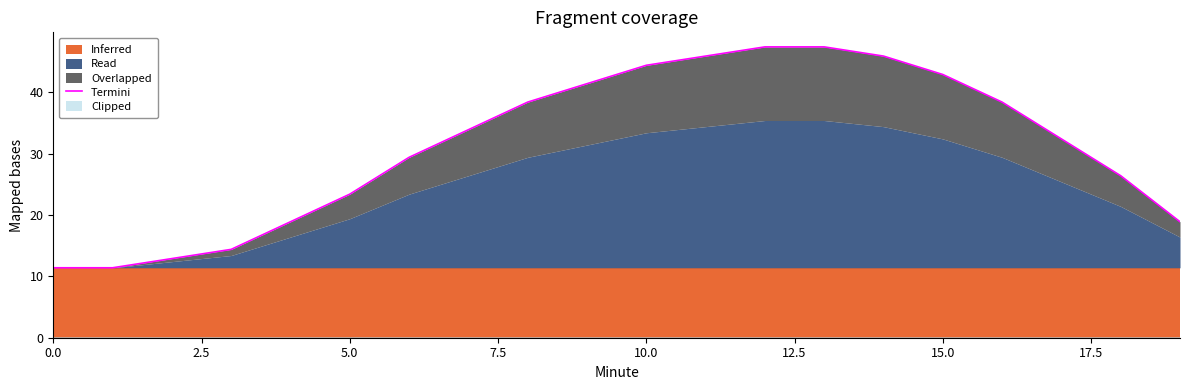

How many values are below 33?

10